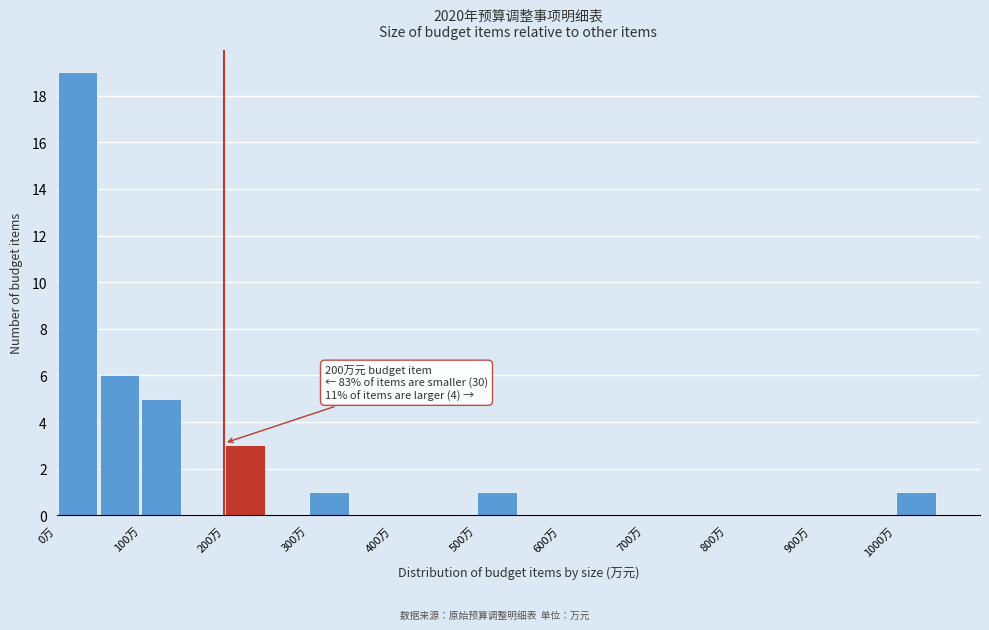

Over which range of the x-axis is the bar tallest?

0 to 50